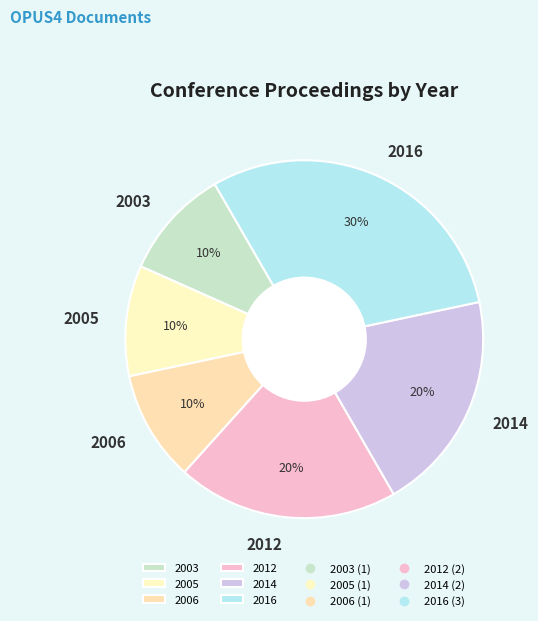

Combined, do 2006 and 2005 account for over 50%?

No